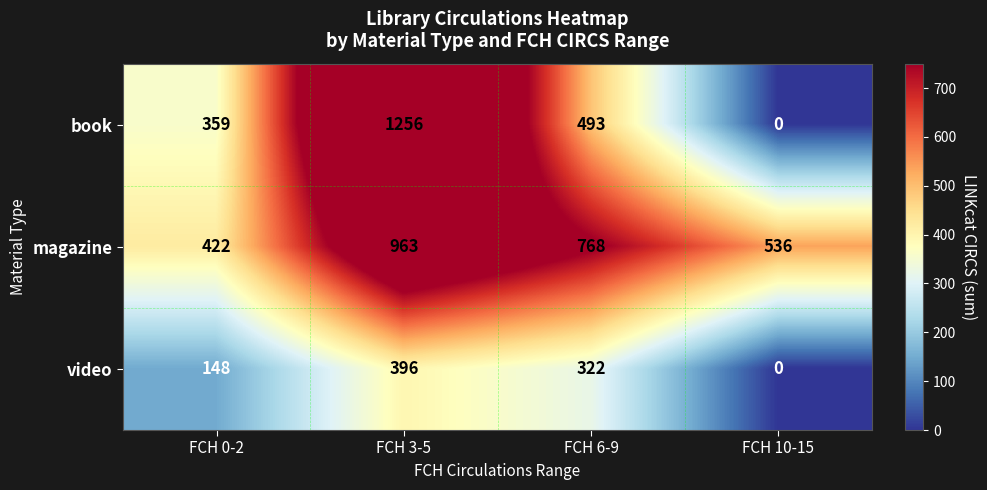

Reading left to right, list all the values displayed in this chart.

book: 359	1256	493	0
magazine: 422	963	768	536
video: 148	396	322	0